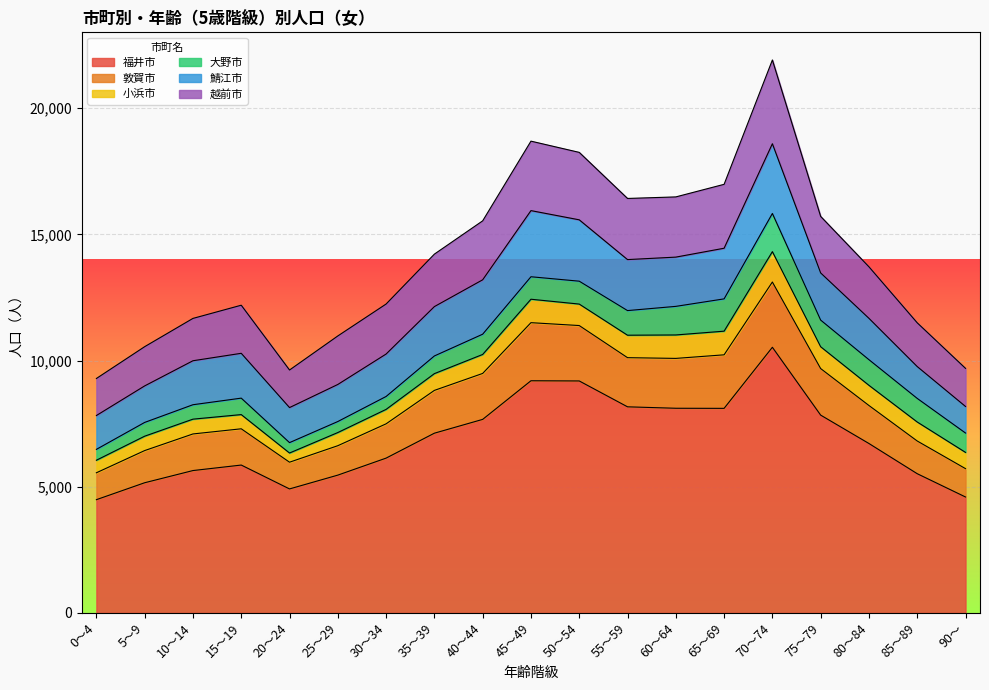

Which category has the highest value in the 越前市 series?

70～74